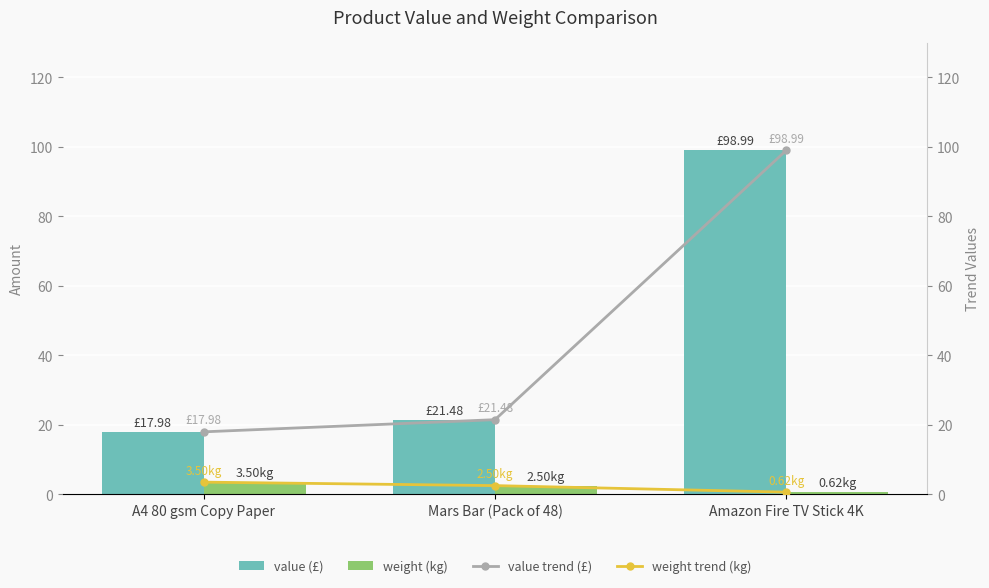

What position from the left is Amazon Fire TV Stick 4K?

3